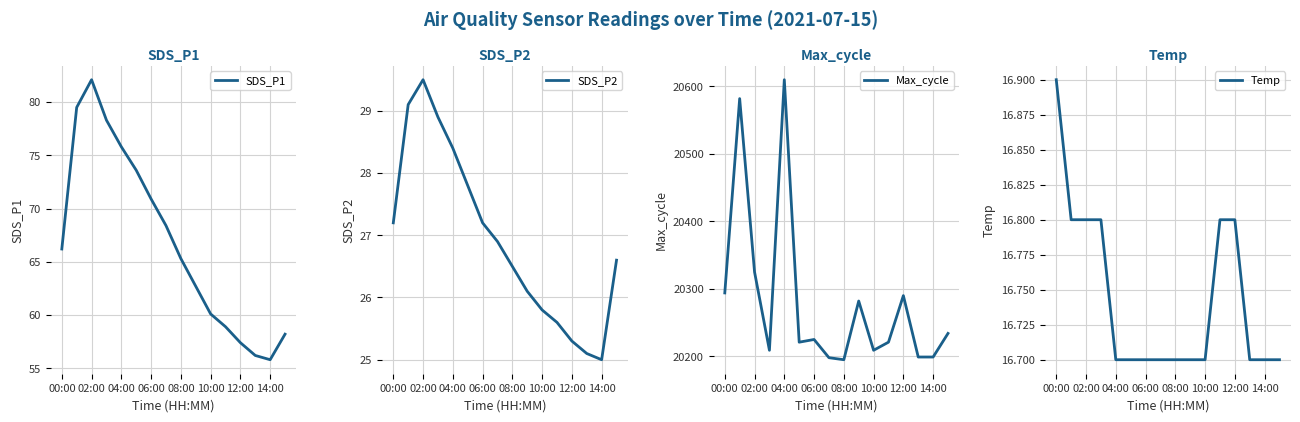

What is the maximum value for Max_cycle?

20610